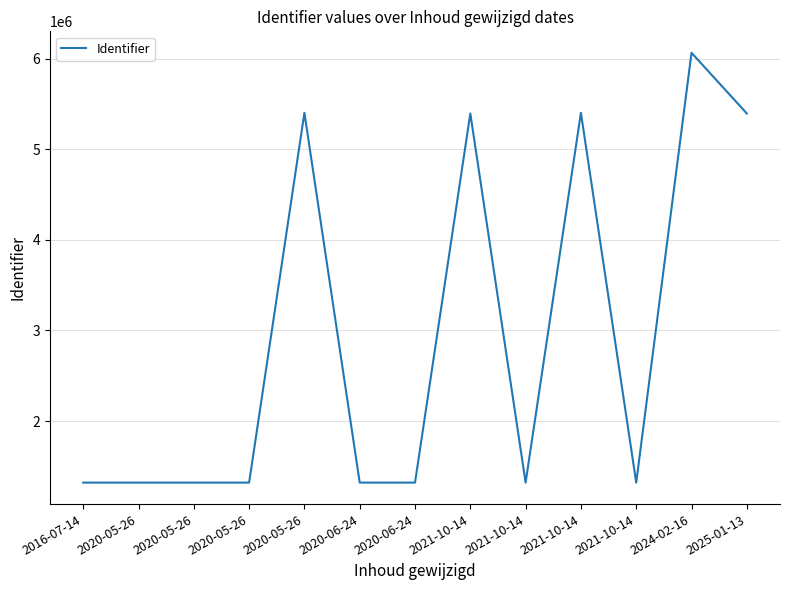

Reading right to left, extract all data points from this chart.

5395341	6064651	1321102	5402716	1321101	5395342	1321095	1321096	5402721	1321099	1321097	1321093	1321092